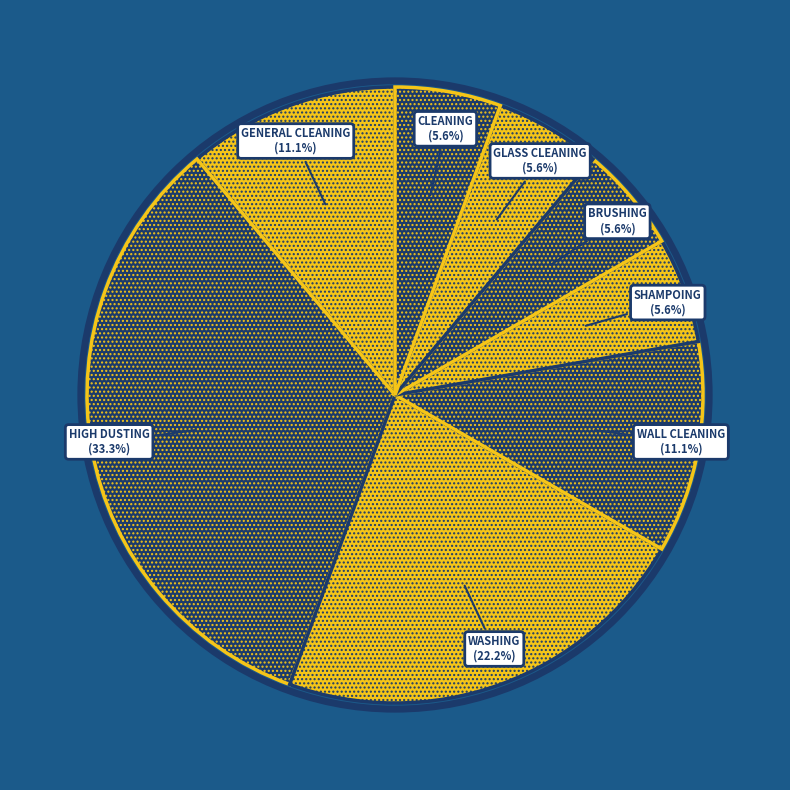

How many segments does this pie chart have?

8